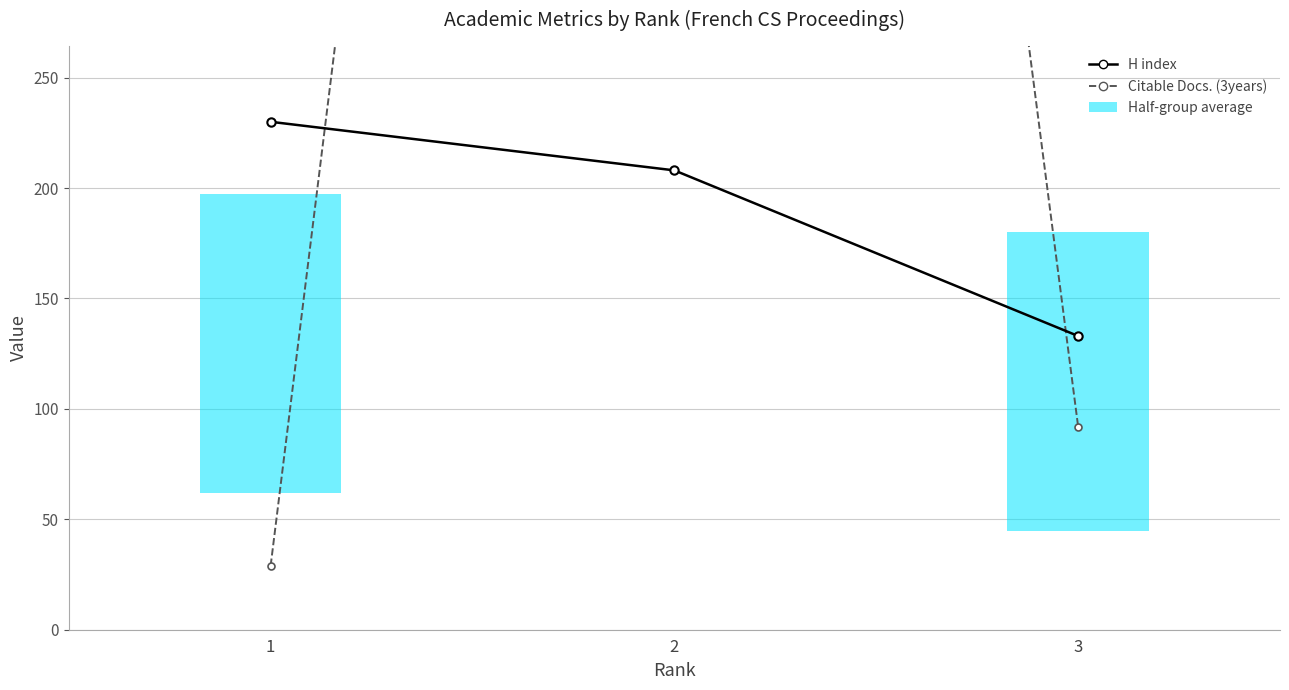

Is it true that H index equals 230 at 1?

True